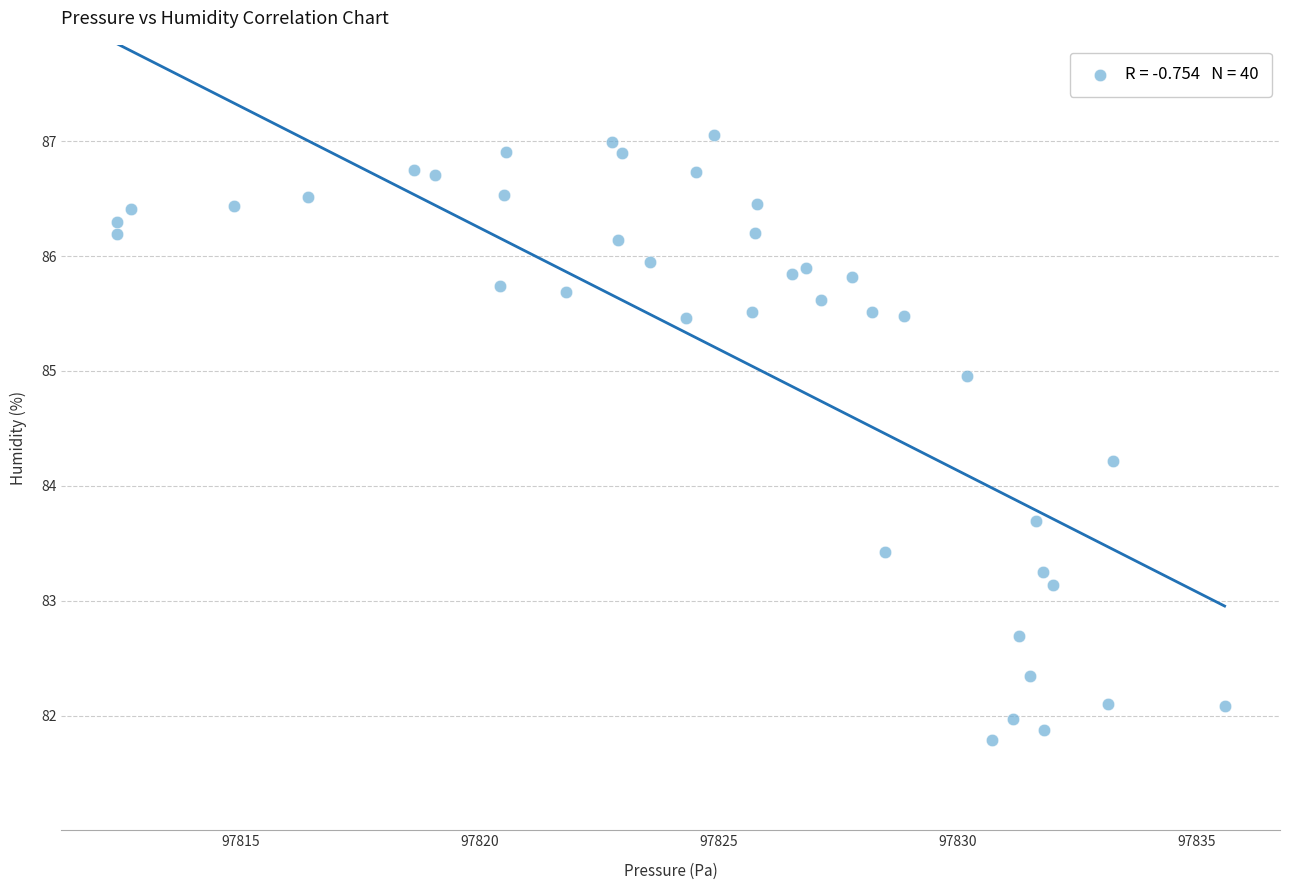

What Y value in the scatter plot is closest to 84?

84.2